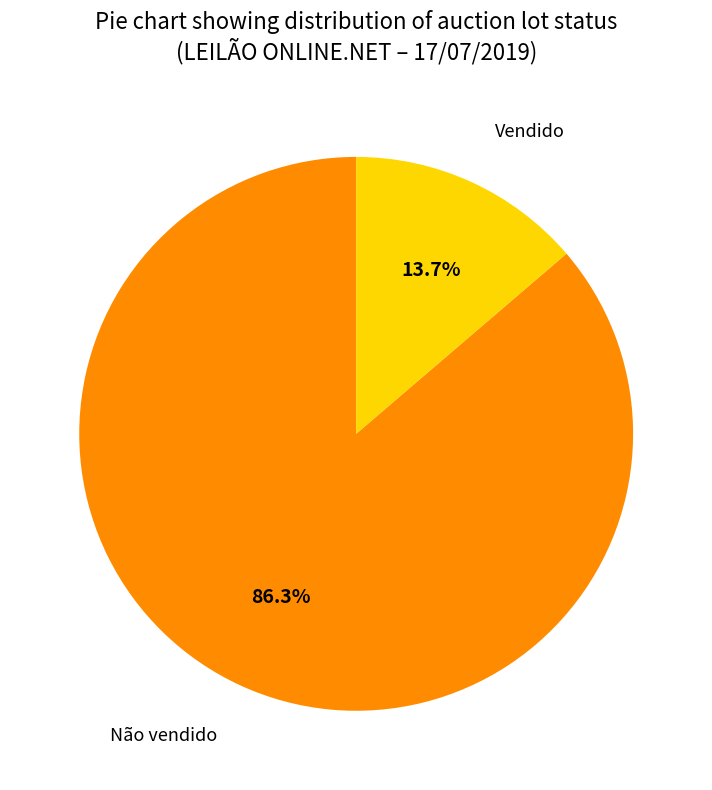

To the nearest percent, what is the difference between the largest and smallest slice percentages?

73%